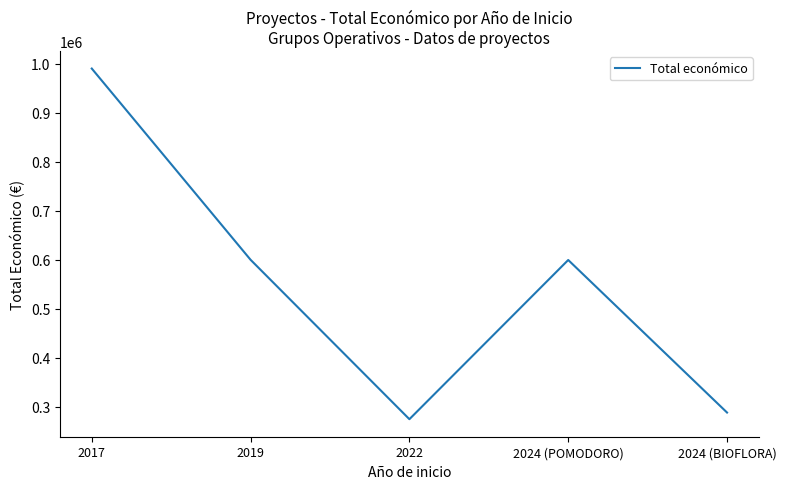

Which label corresponds to the largest value in the chart?

2017